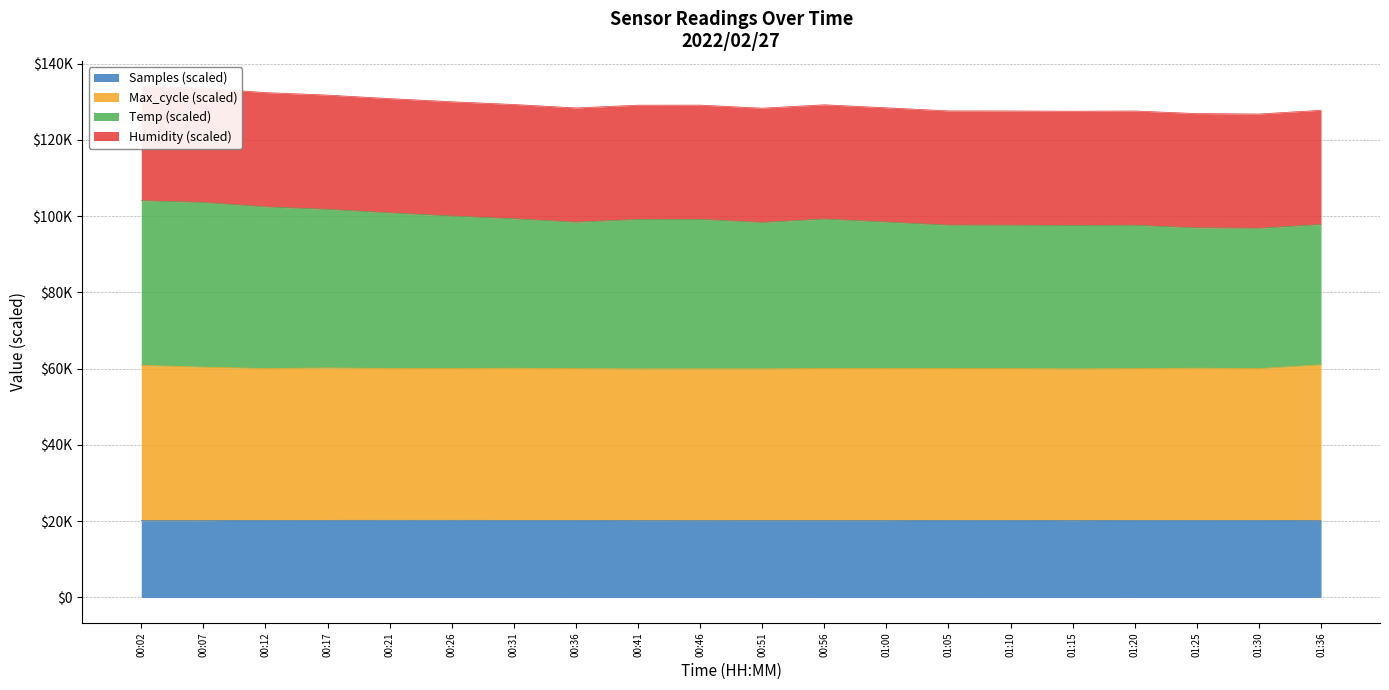

What is the label of the 7th point from the left?

00:31